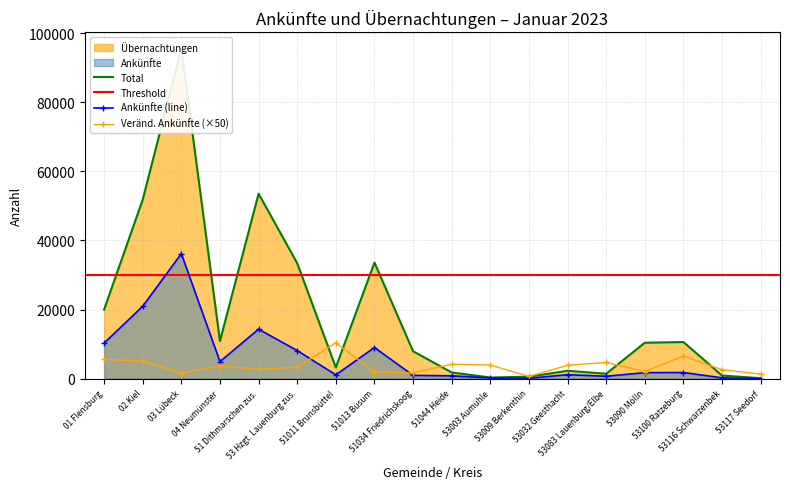

In Übernachtungen, how many points are higher than both neighbors (excluding endpoints)?

5